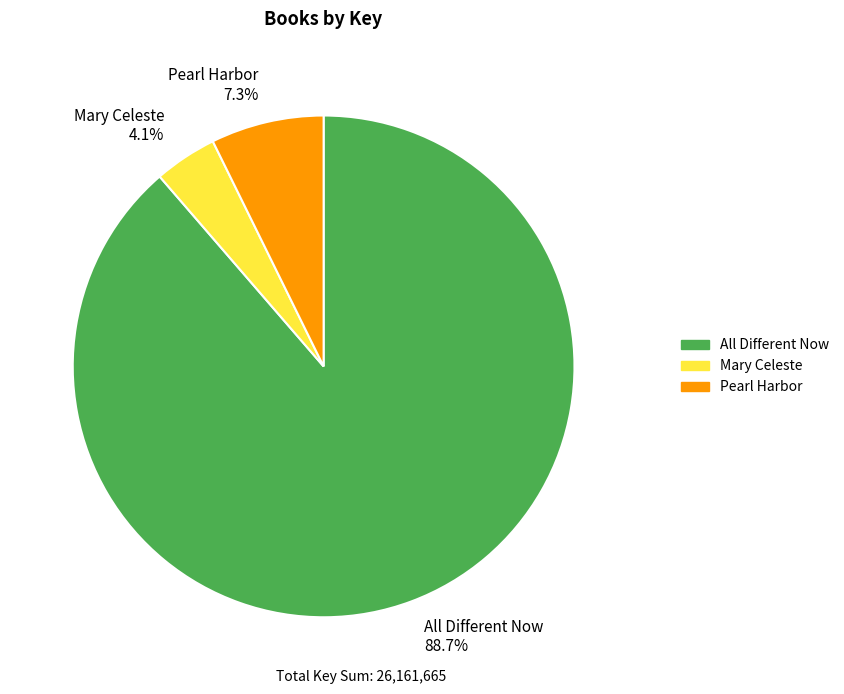

True or false: All Different Now accounts for 89% of the total.

True